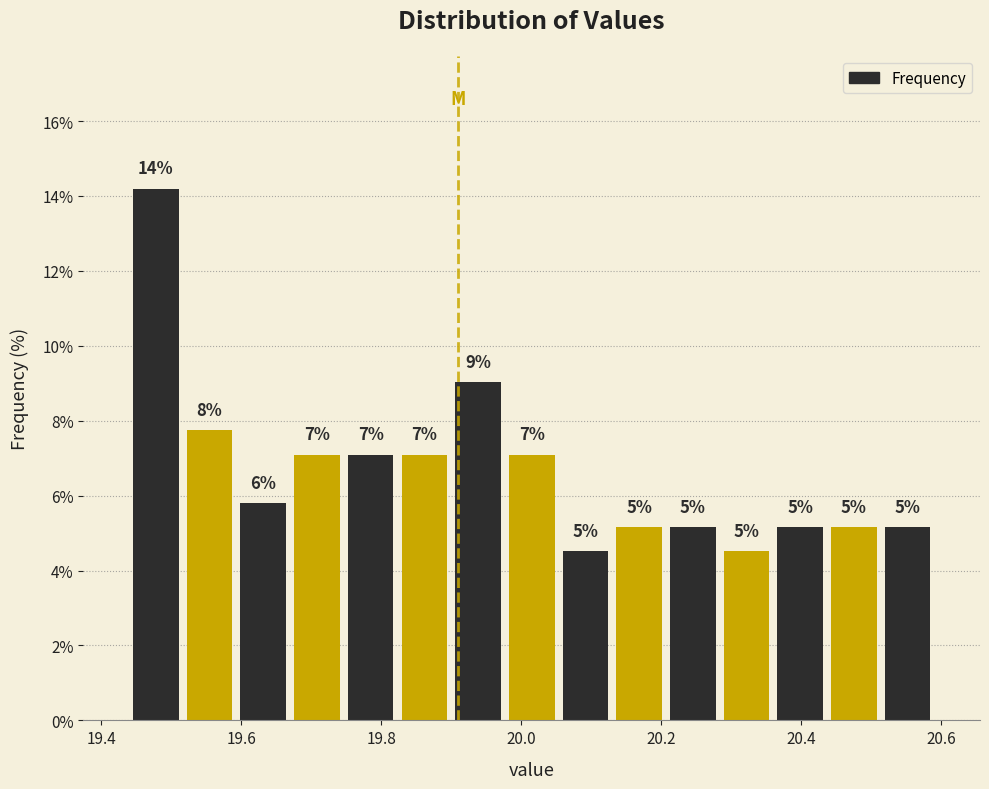

Around what value on the x-axis is the tallest bar? Give the approximate position of its centre, as read against the axis.

19.48